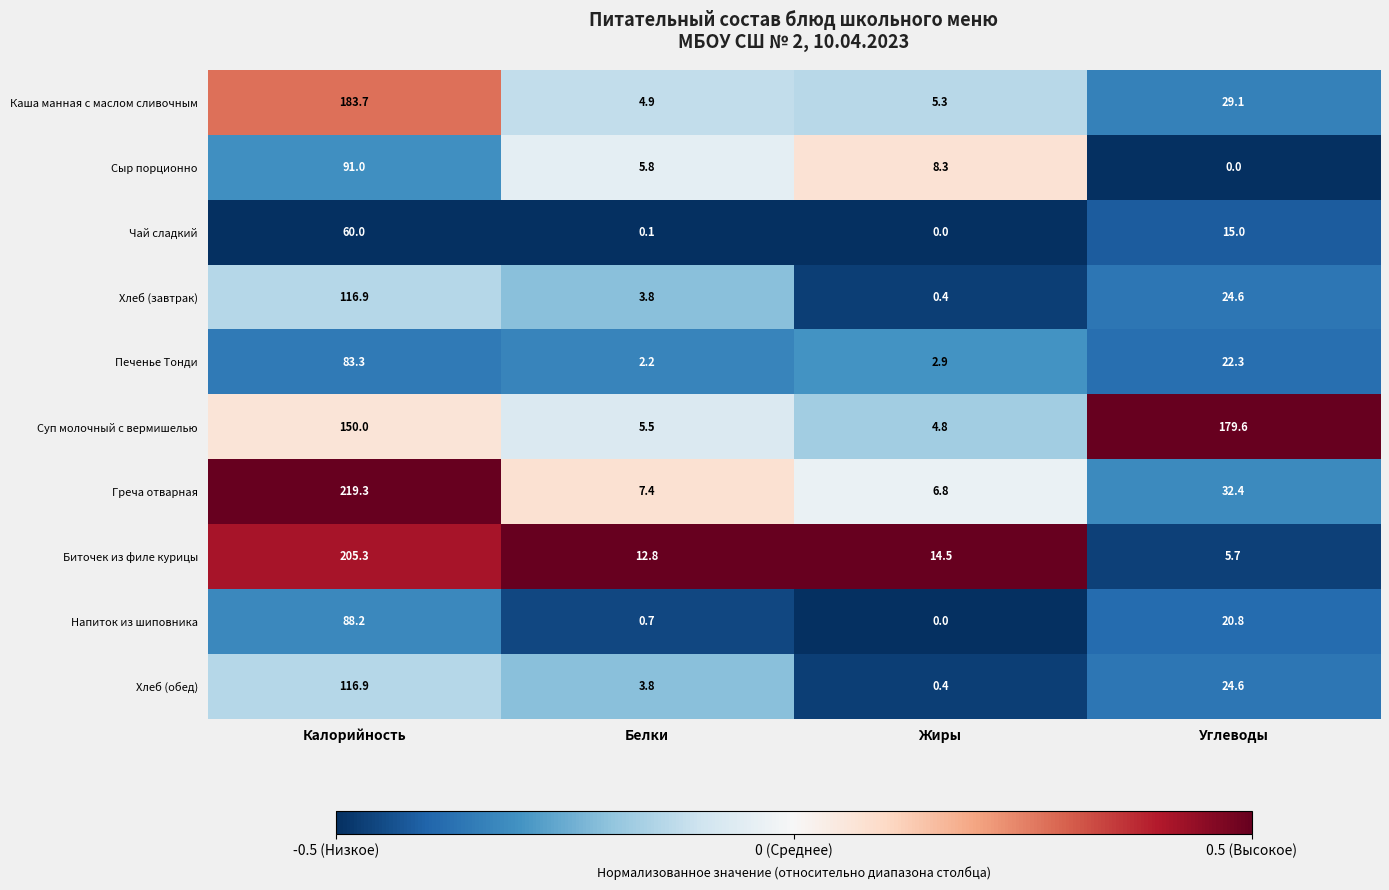

Which series changed the most between Калорийность and Углеводы?

Биточек из филе курицы